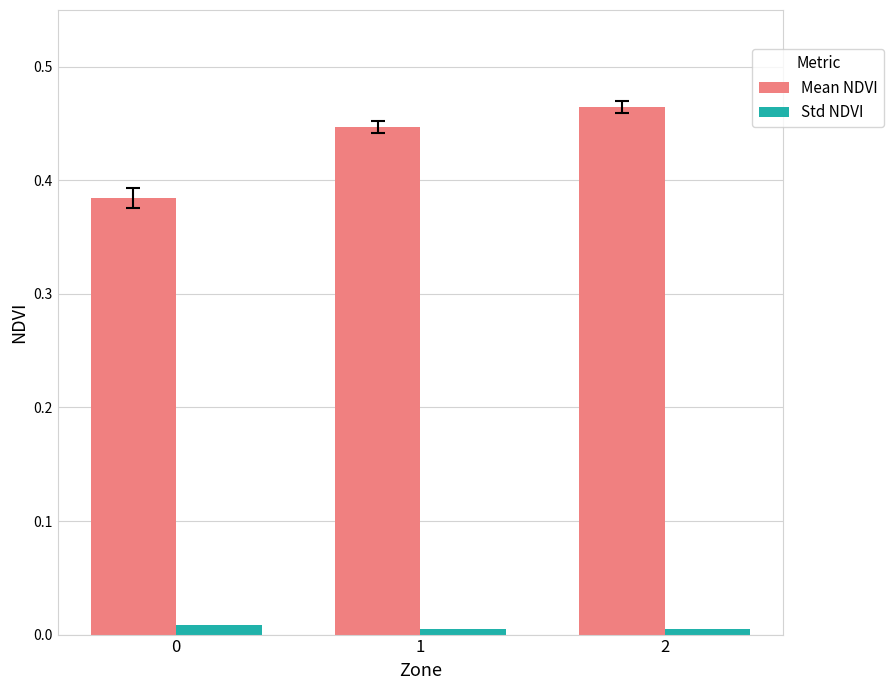

Is it true that Std NDVI equals 0.0 at 0?

True